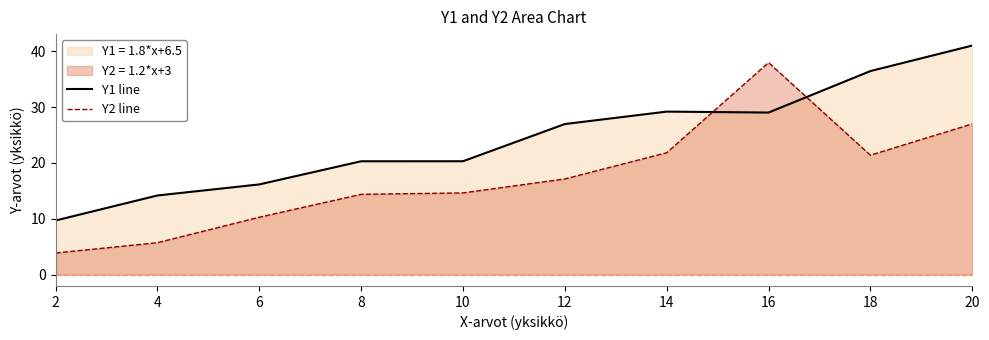

Reading left to right, list all the values displayed in this chart.

Y1 line: 9.7	14.2	16.1	20.3	20.3	27.0	29.2	29.0	36.5	41.0
Y2 line: 3.9	5.7	10.3	14.4	14.6	17.1	21.8	38.0	21.4	27.0